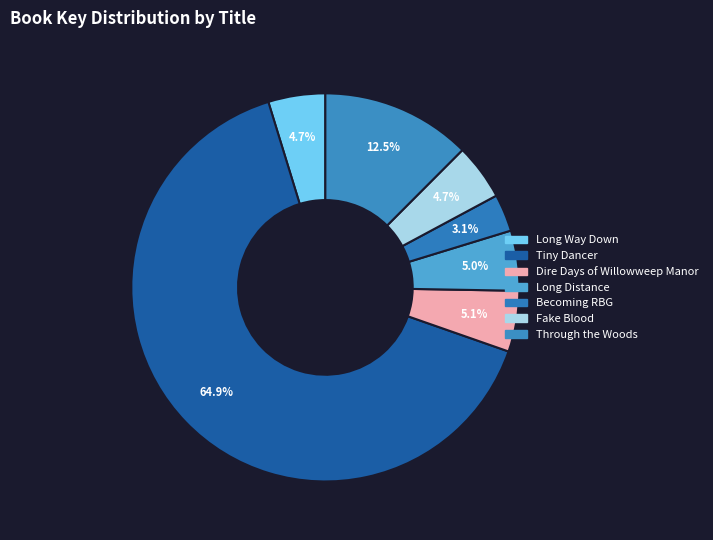

Between Through the Woods and Becoming RBG, which is larger?

Through the Woods